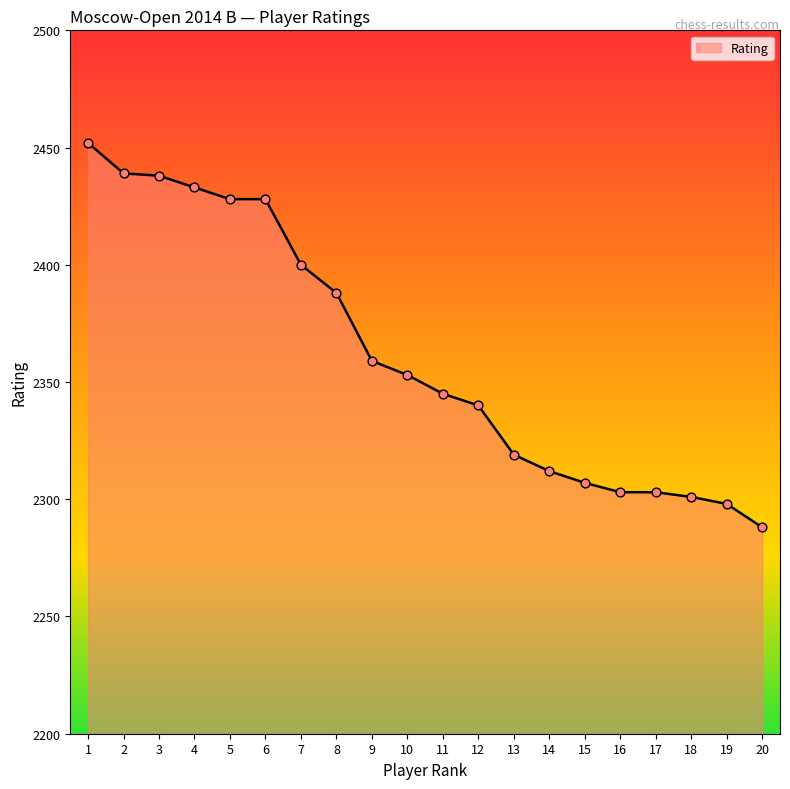

What is the change in value from 6 to 7?

-28